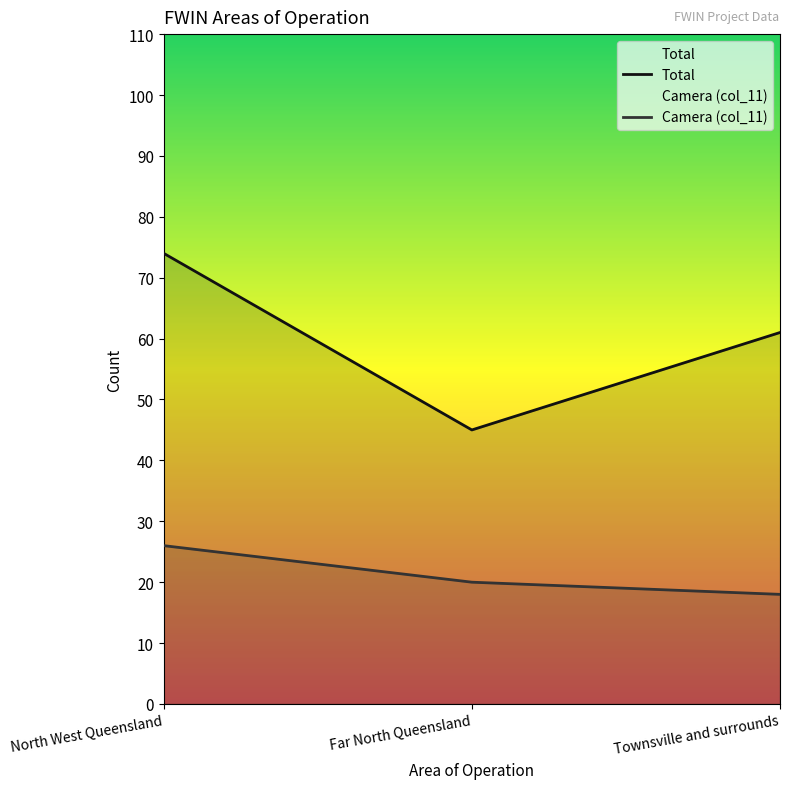

Rank the series by their average value, from highest to lowest.

Total, Camera (col_11)